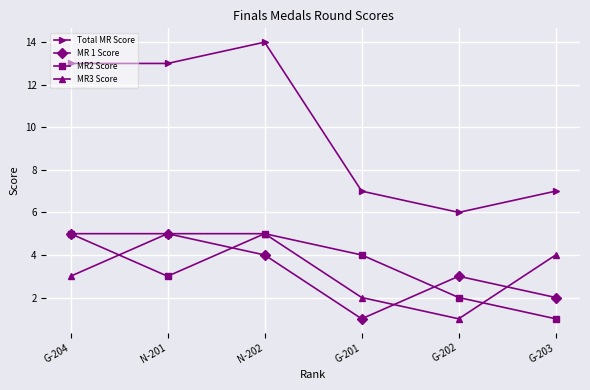

What is the approximate value of Total MR Score at G-204?

13